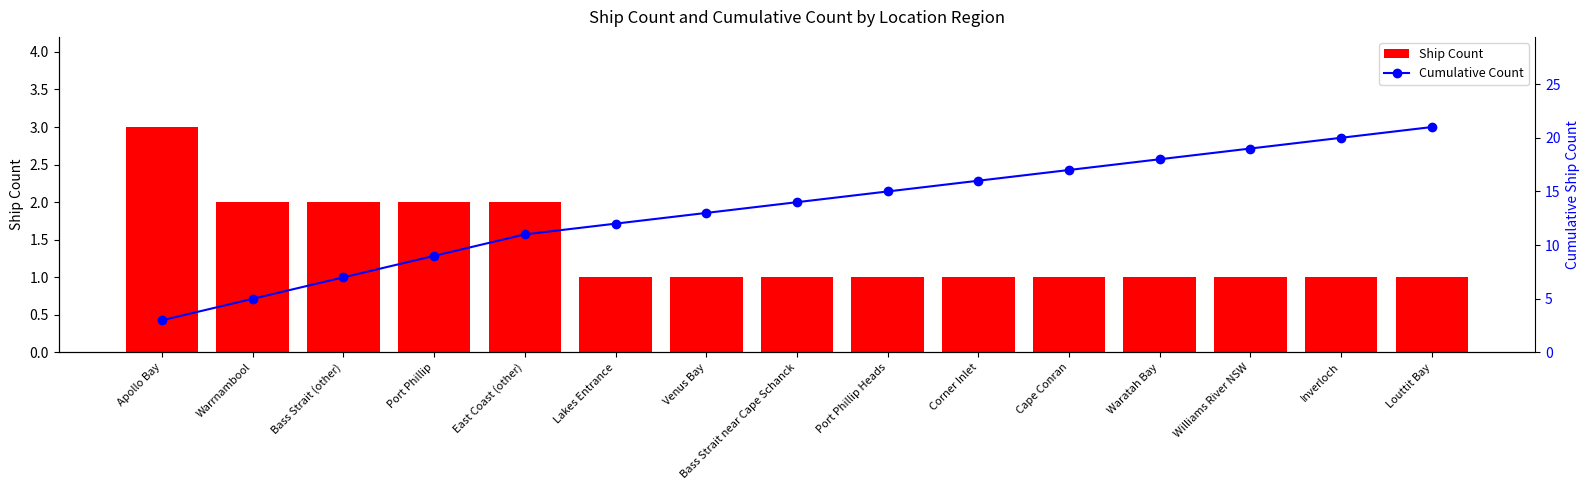

Reading right to left, extract all data points from this chart.

Ship Count: 1	1	1	1	1	1	1	1	1	1	2	2	2	2	3
Cumulative Count: 21	20	19	18	17	16	15	14	13	12	11	9	7	5	3